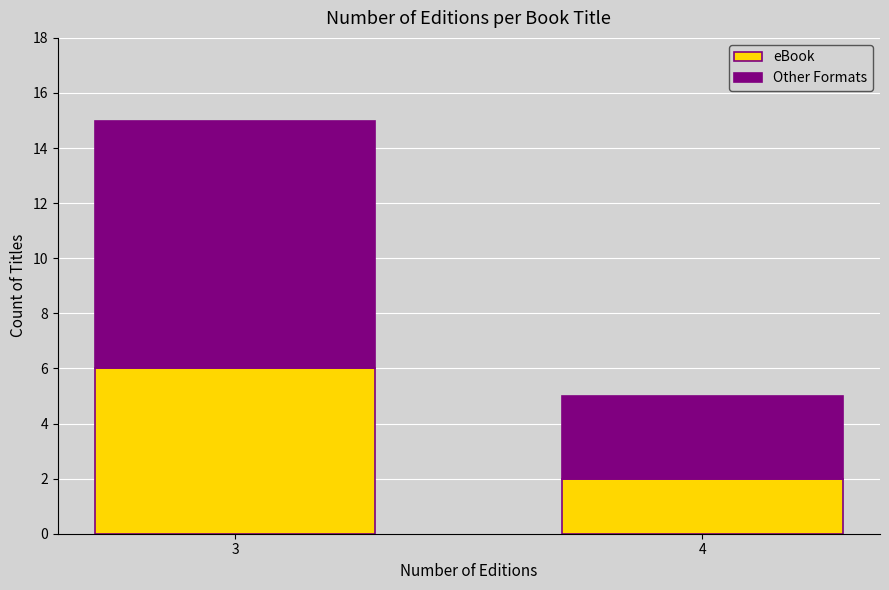

Reading left to right, transcribe the values for eBook.

3=6	4=2